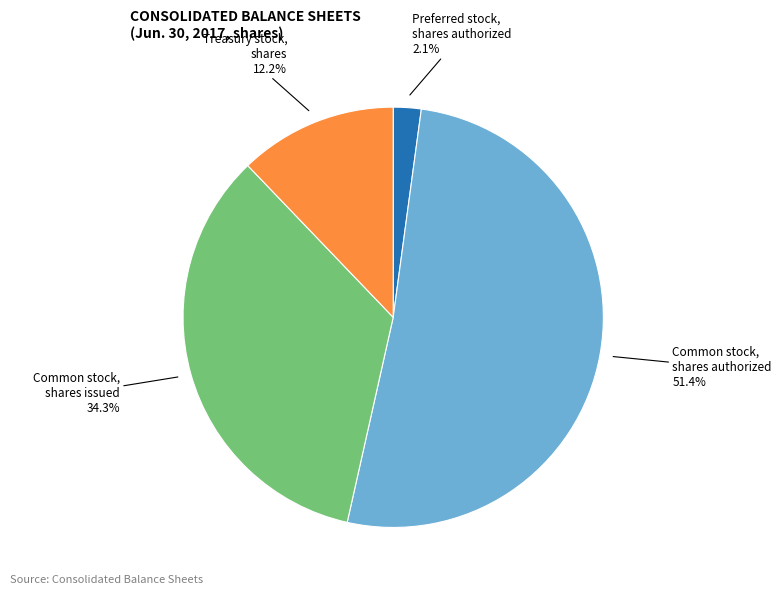

What percentage is NOT represented by Common stock, shares issued?

65.7%